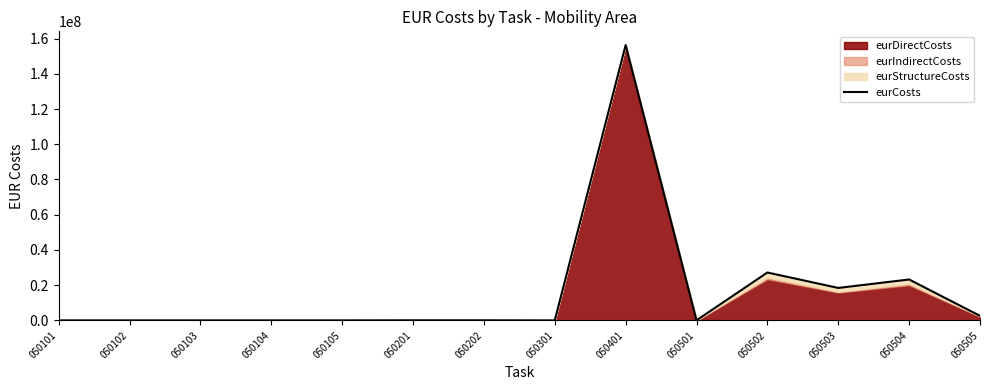

List the labels in order of value, largest first.

050401, 050502, 050504, 050503, 050505, 050201, 050202, 050501, 050101, 050102, 050103, 050104, 050105, 050301